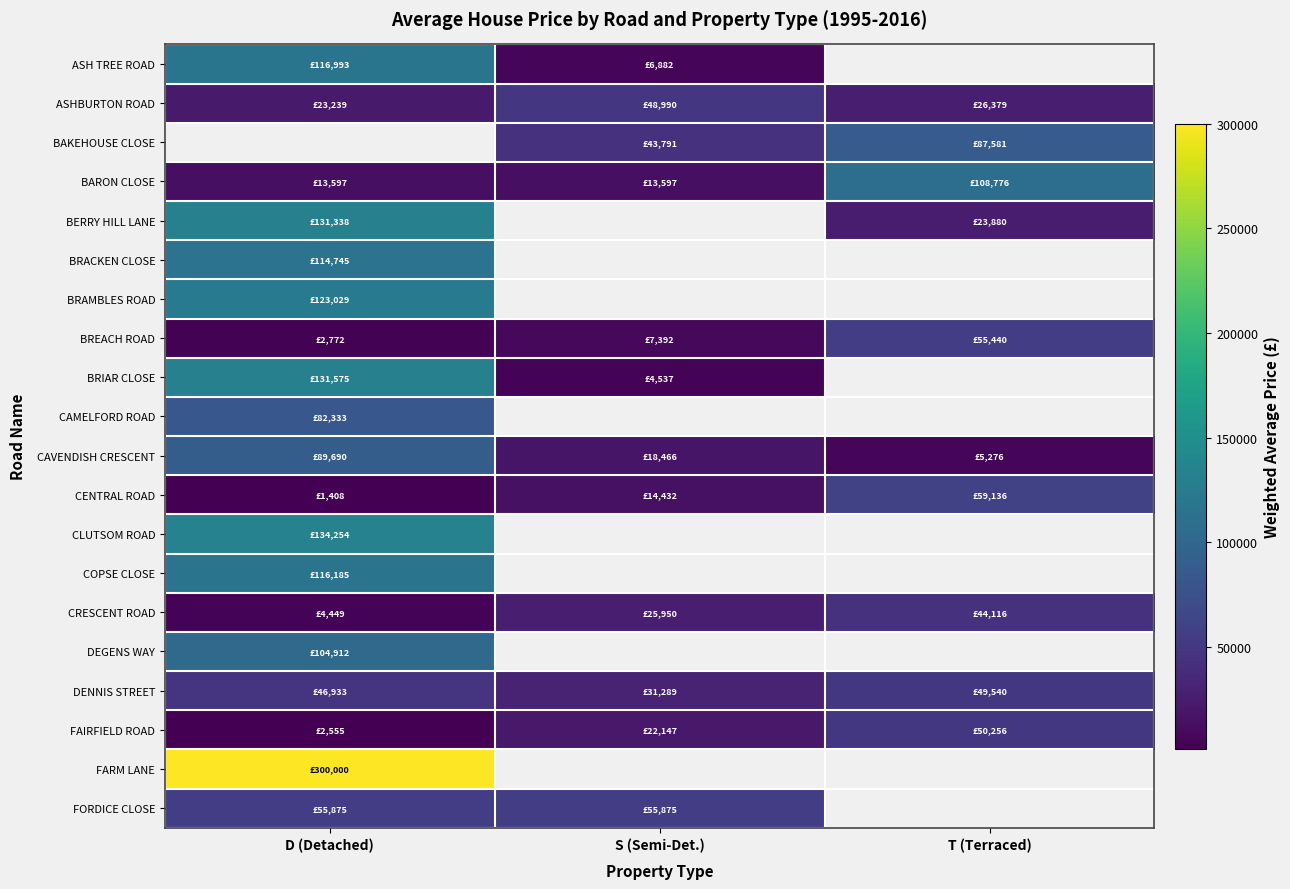

At which category does the chart reach its peak across all series?

D (Detached)